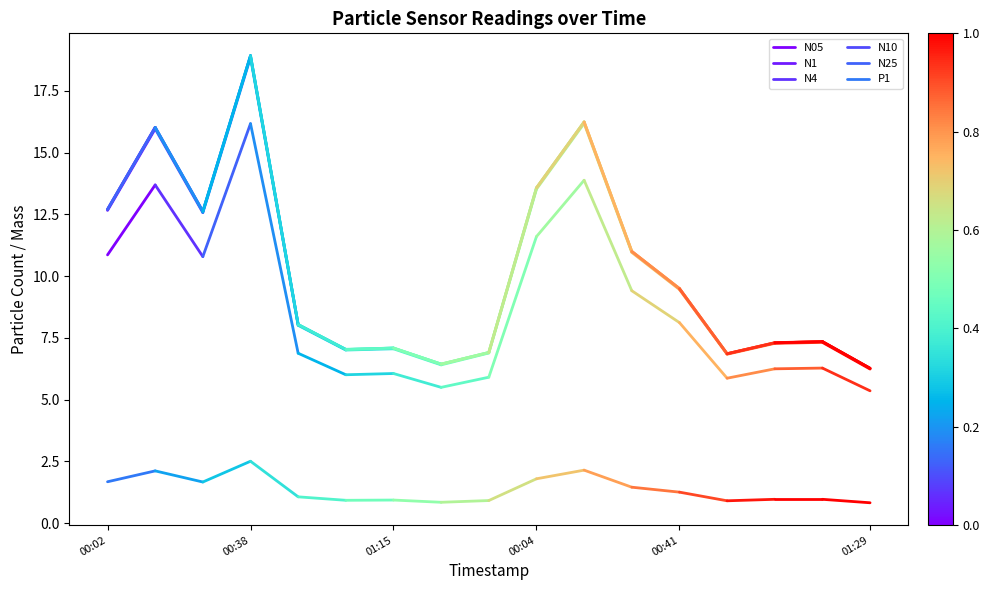

Between 00:02 and 00:38, which series saw the biggest shift?

N4